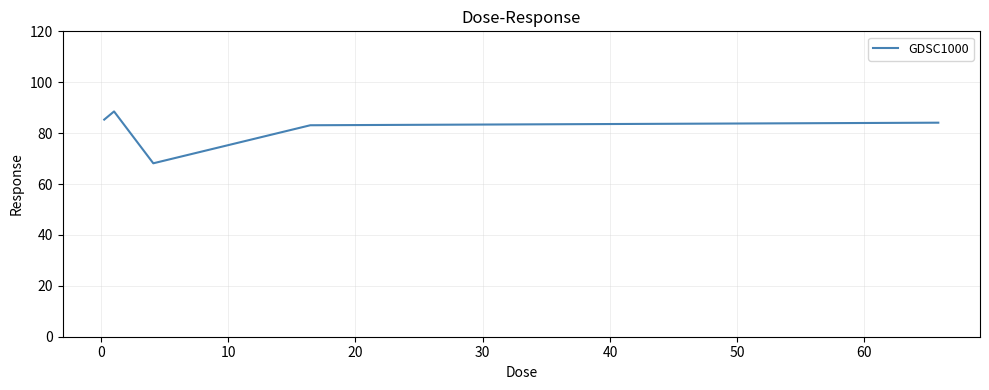

Reading right to left, extract all data points from this chart.

84.1	83.1	68.1	88.5	85.3